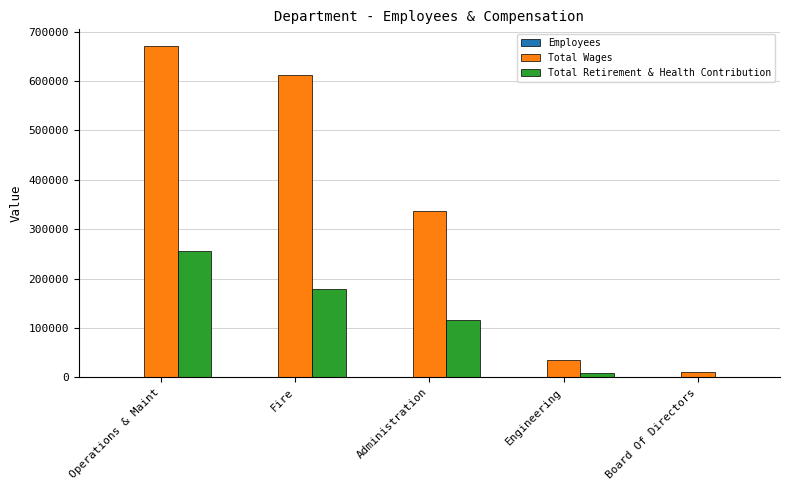

At which category does the chart reach its peak across all series?

Operations & Maint